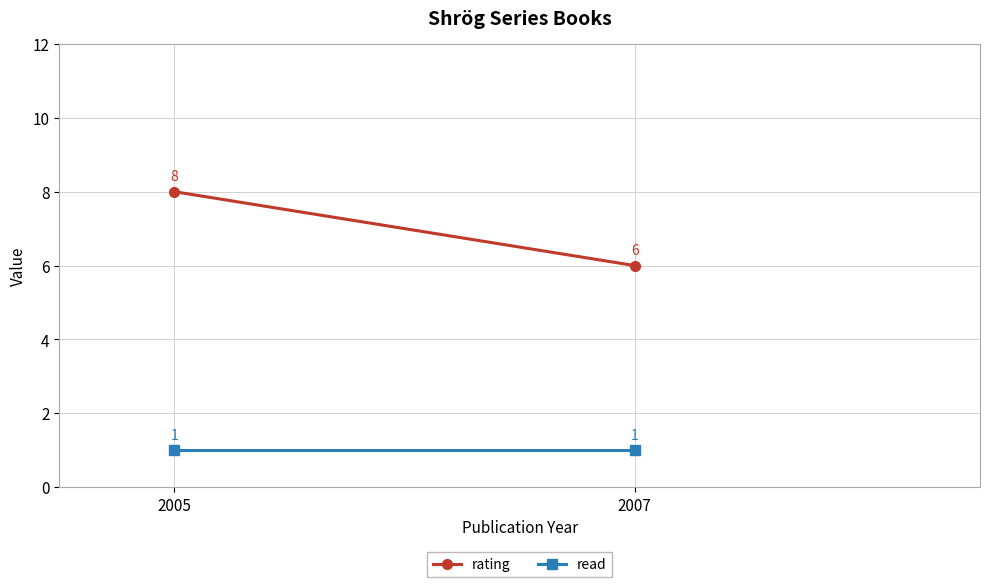

Reading right to left, extract all data points from this chart.

rating: 6	8
read: 1	1